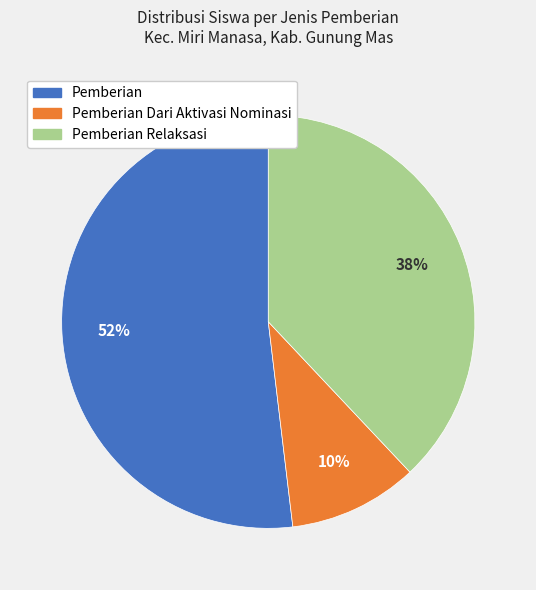

How many slices are in this pie chart?

3